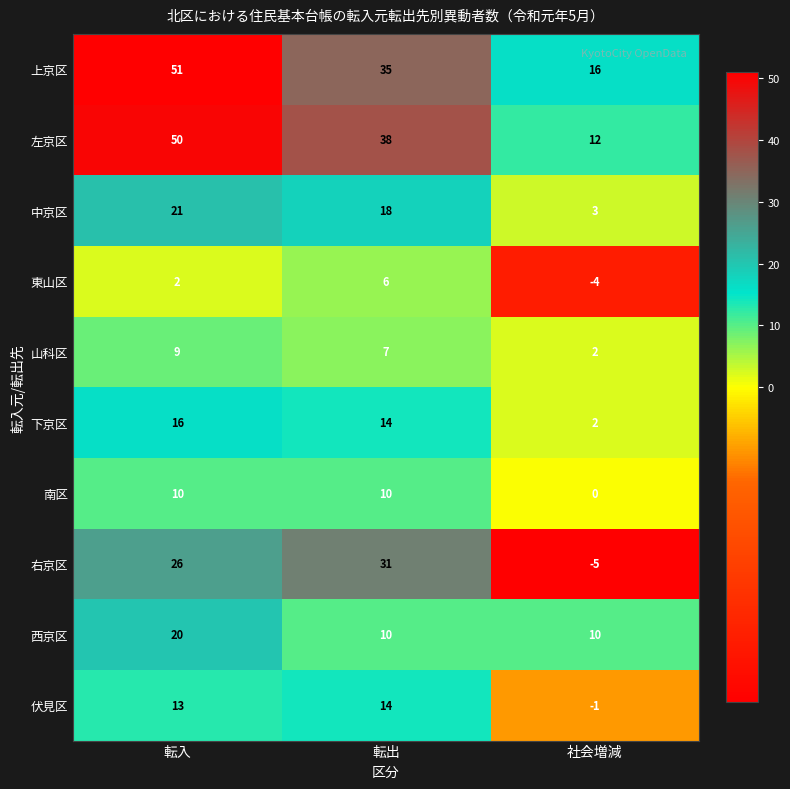

Is it true that 左京区 equals 54 at 転出?

False